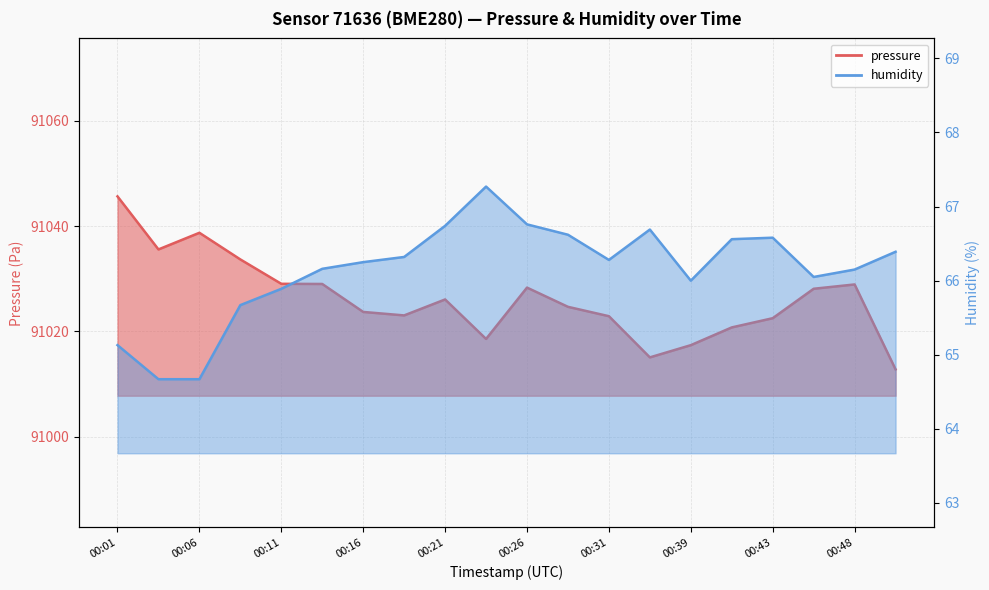

The humidity series shows 32.8 at 00:16. True or false?

False